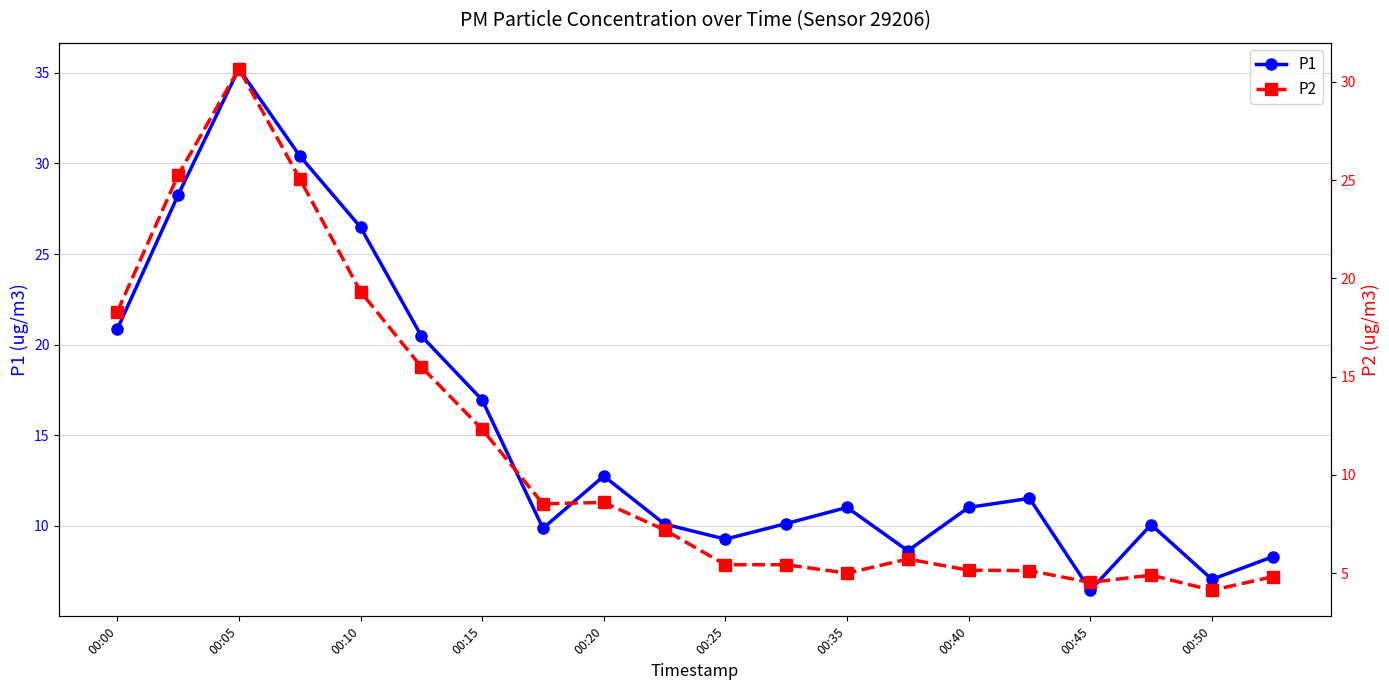

The value of P1 at 00:45 is 11.2. True or false?

False